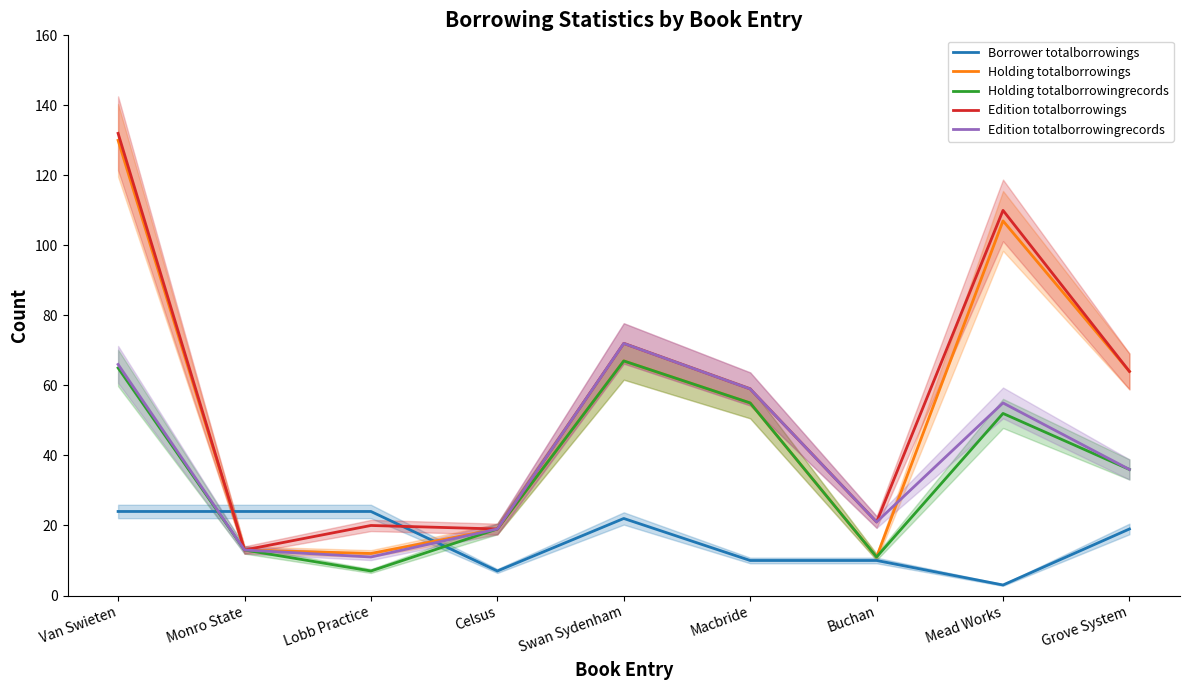

True or false: Holding totalborrowingrecords and Holding totalborrowings cross at least once.

False